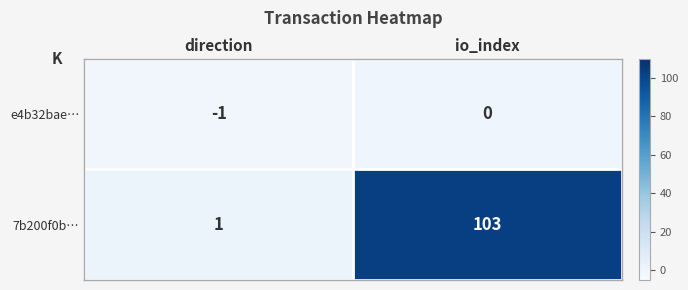

True or false: e4b32bae… has a value of -2 at direction.

False